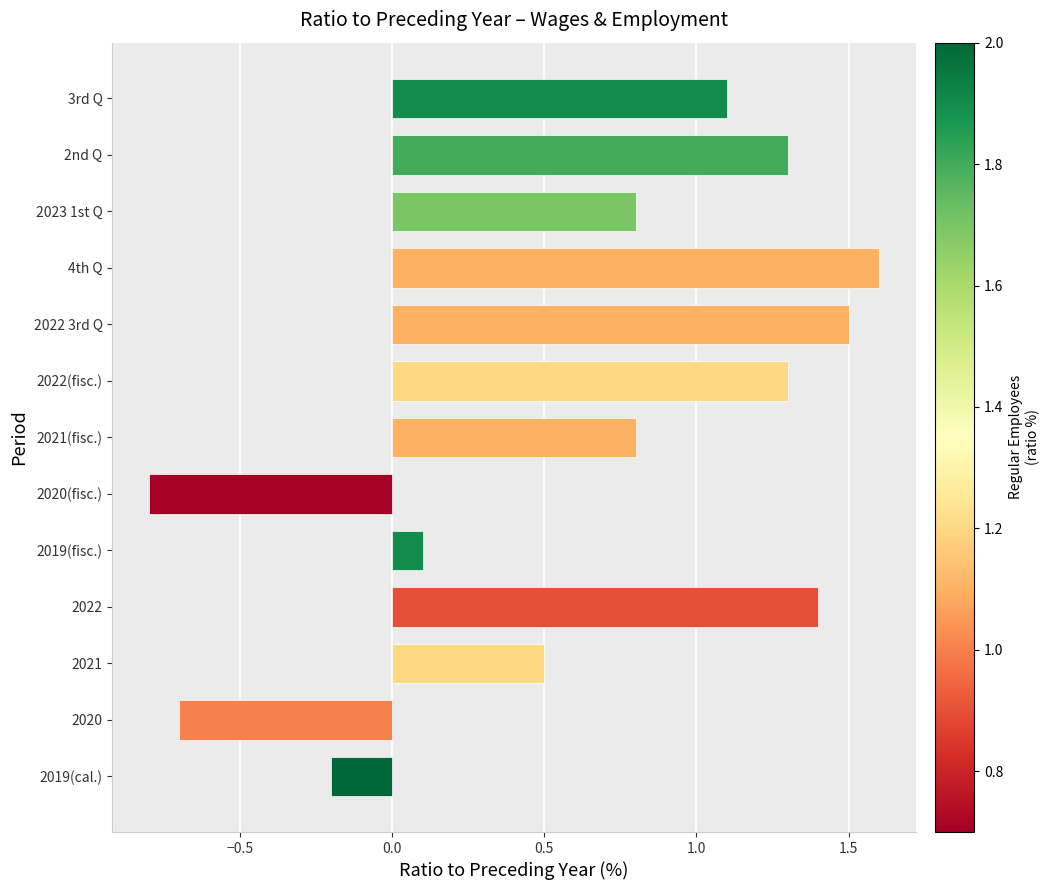

How many categories are shown in the chart?

13